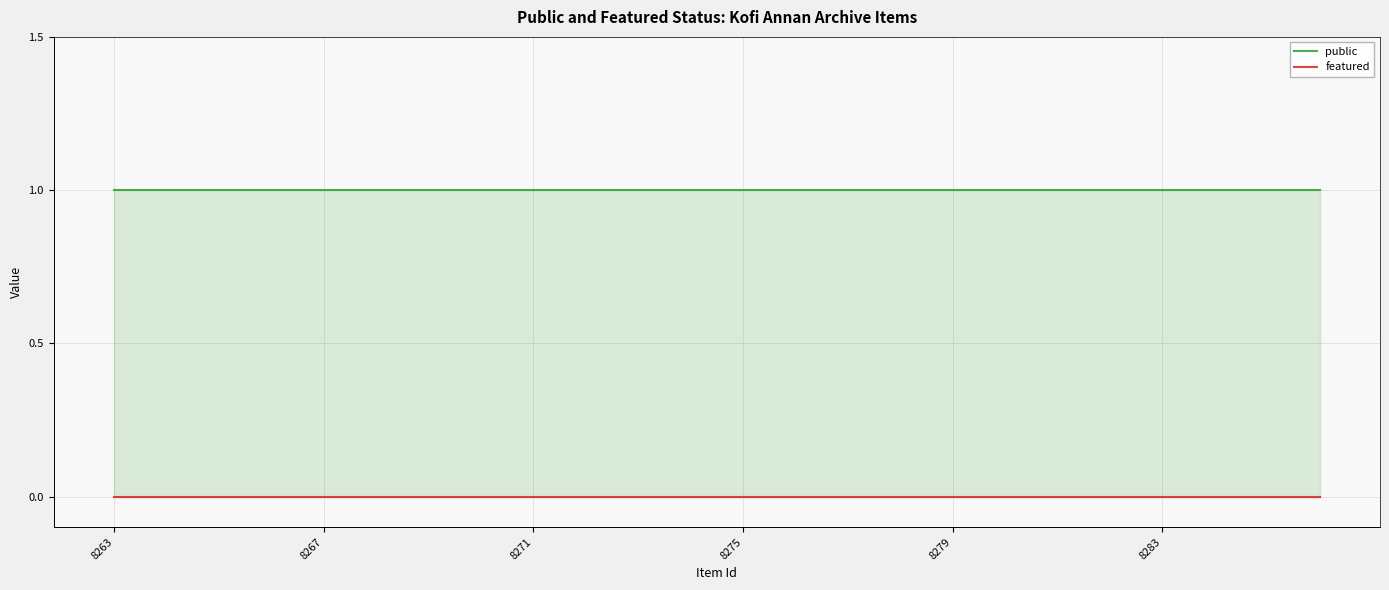

Reading left to right, extract all data points from this chart.

public: 1	1	1	1	1	1	1	1	1	1	1	1	1	1	1	1	1	1	1	1	1	1	1	1
featured: 0	0	0	0	0	0	0	0	0	0	0	0	0	0	0	0	0	0	0	0	0	0	0	0